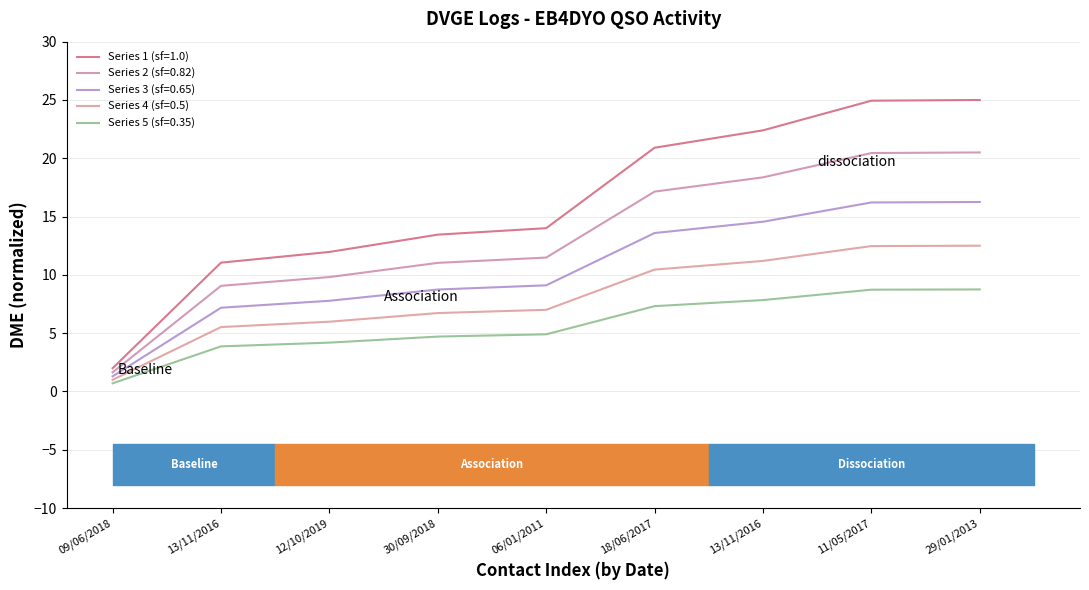

Does the chart have visible grid lines?

Yes